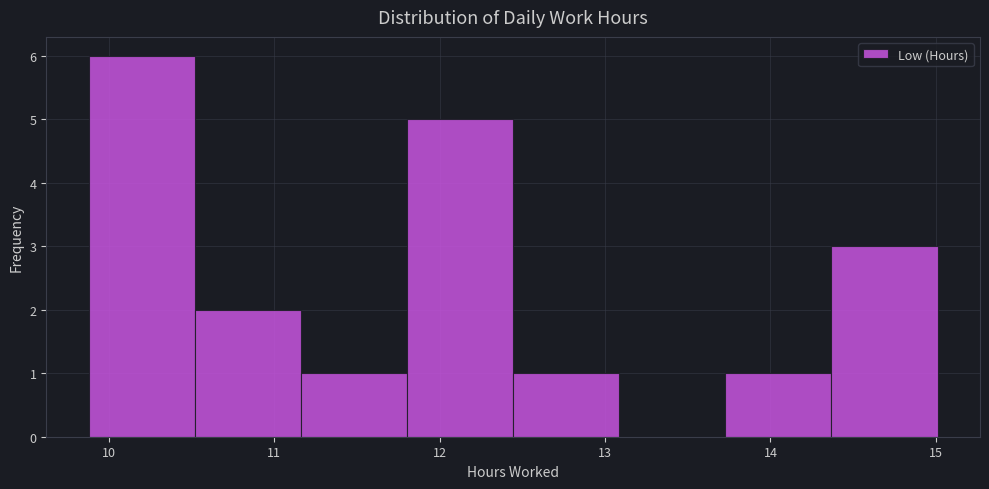

Which range on the x-axis has the tallest bar?

9.9 to 10.5